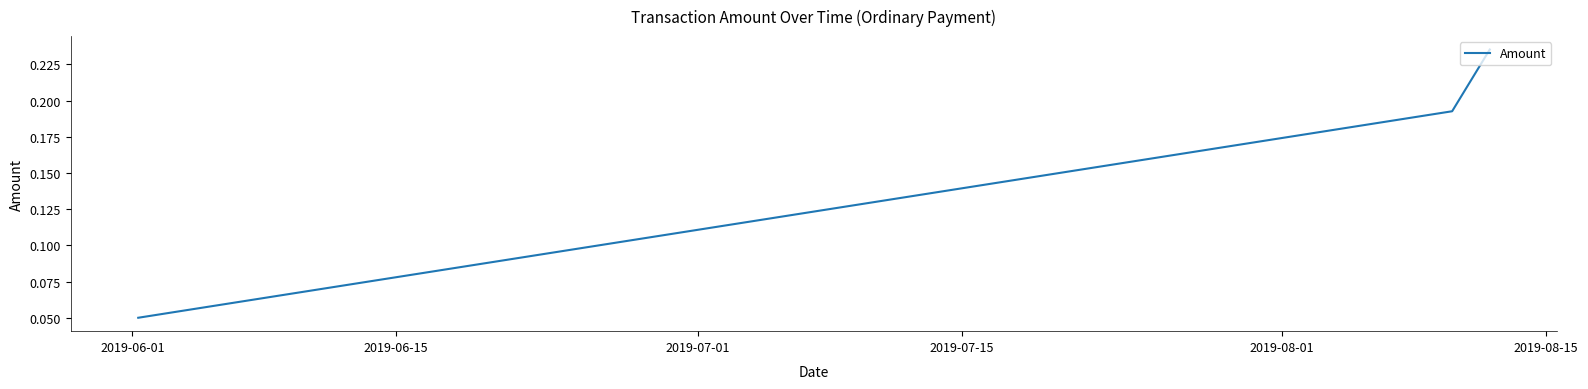

Count the values in the range 0 to 1.

3